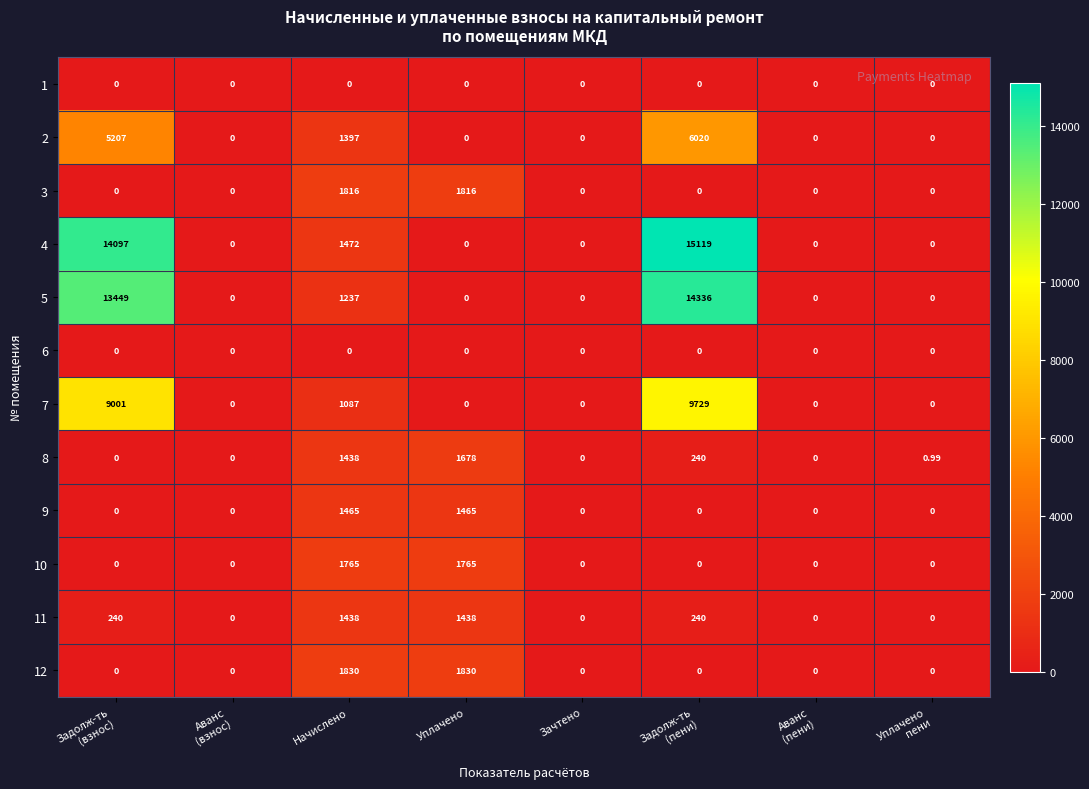

How many values in the 5 series exceed 0?

3